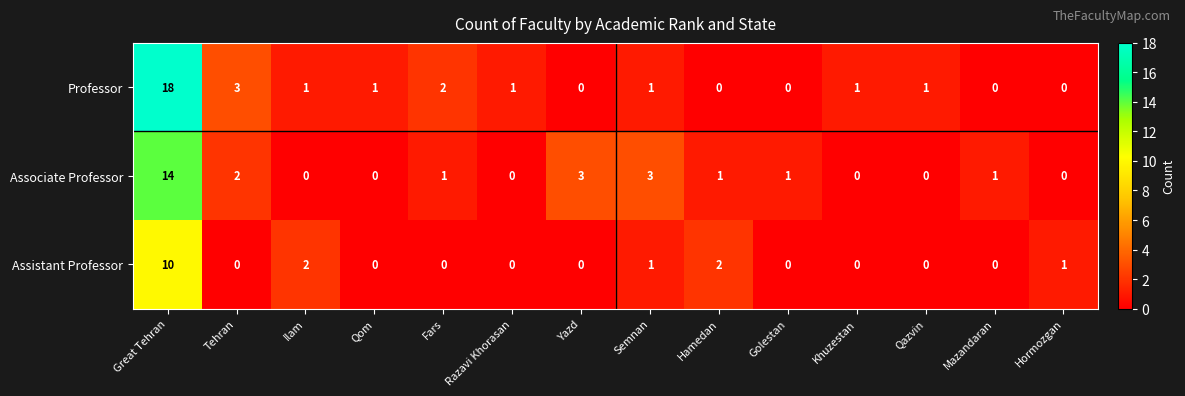

What is the difference between the highest and lowest values at Yazd?

3